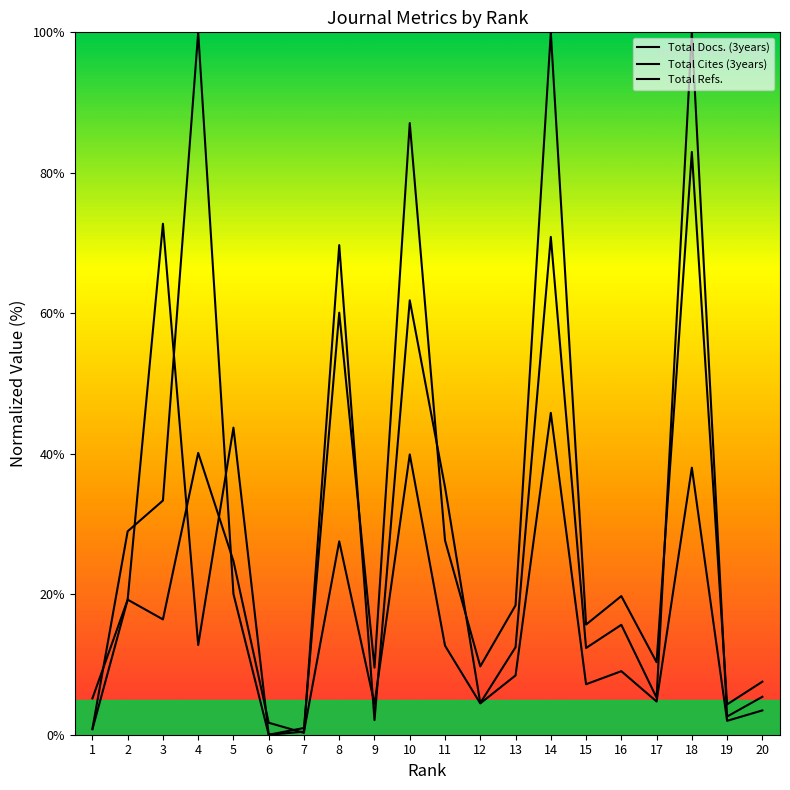

What are all the series names shown in the legend?

Total Docs. (3years), Total Cites (3years), Total Refs.